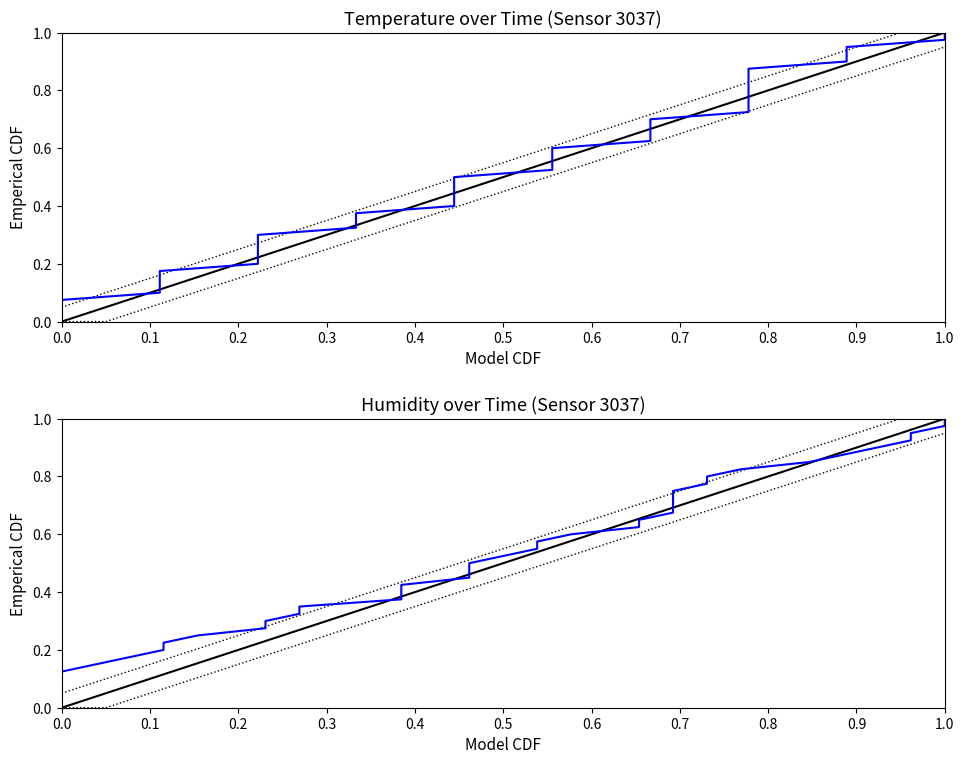

What is the total value across all series at 0.0?

0.1